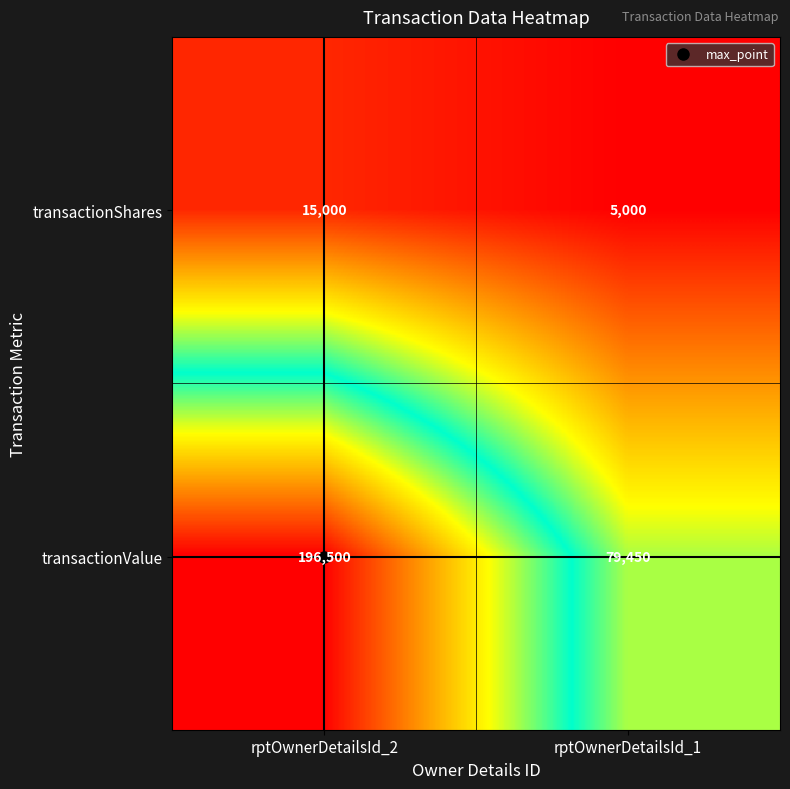

How many series are shown in this chart?

2